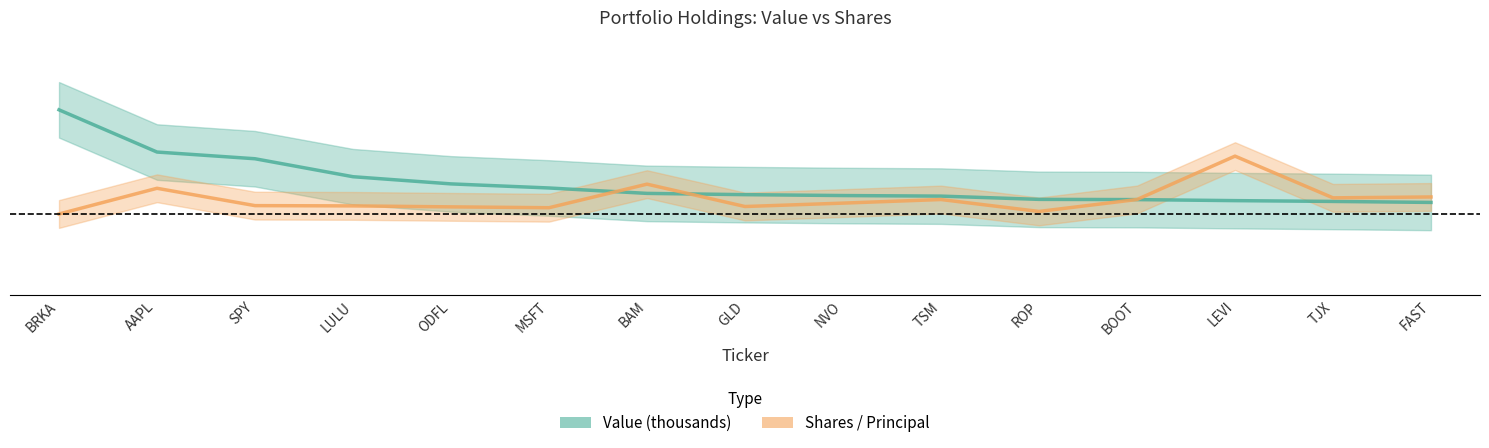

Is it true that Value (thousands) equals 0.0 at LEVI?

False